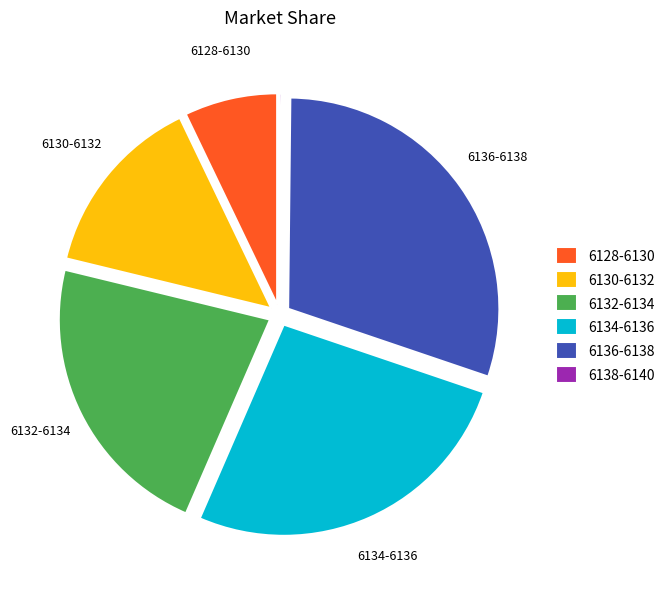

Is the sum of 6136-6138 and 6134-6136 greater than half?

Yes